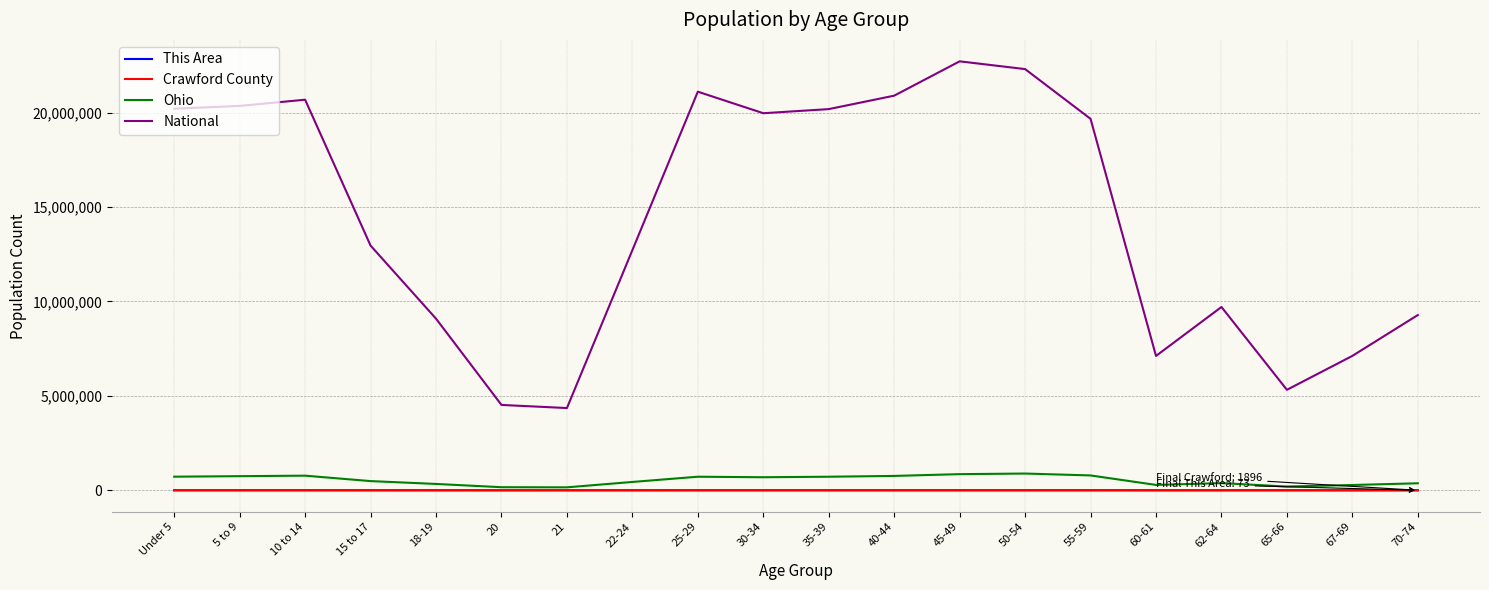

What is the difference between the second highest and minimum values in the This Area series?

188